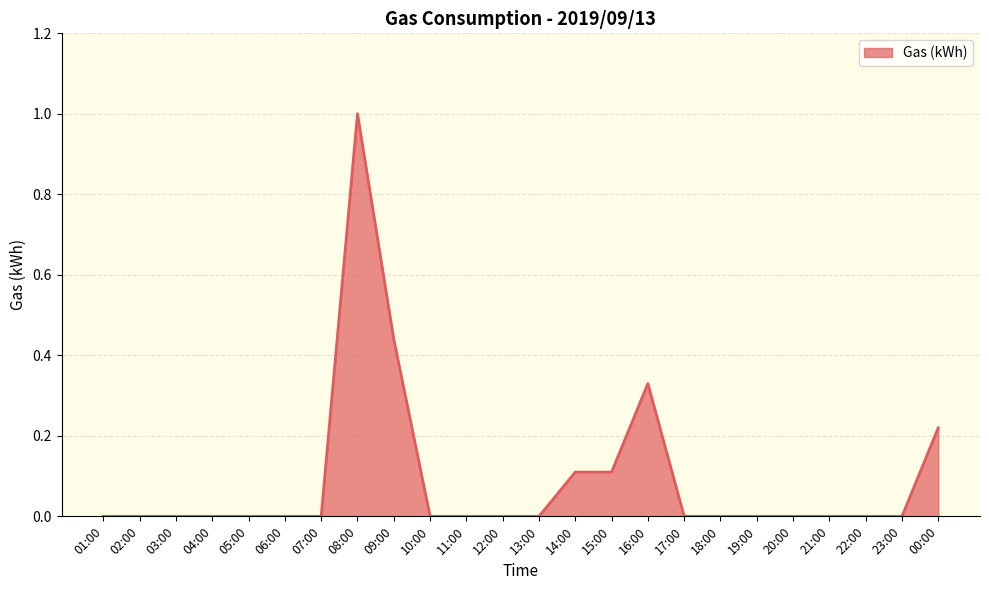

What position from the right is 13:00?

12